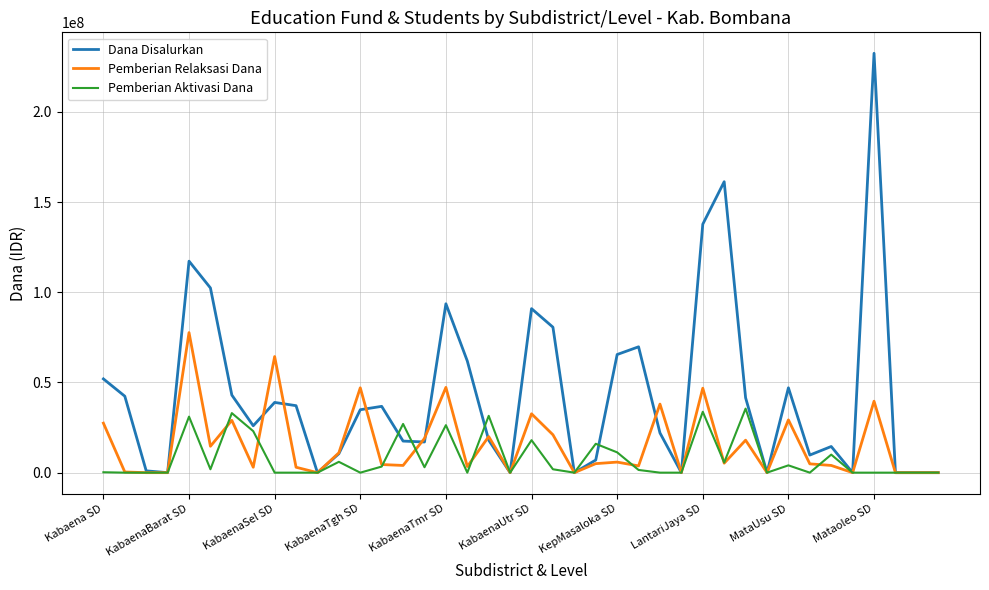

What is the sum of all Pemberian Relaksasi Dana values?

629575000